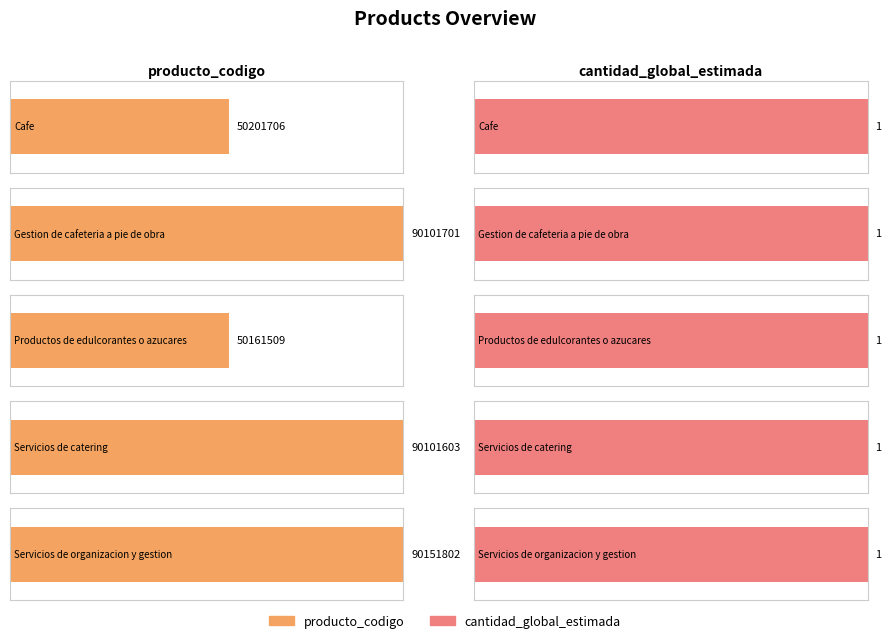

Is the value of cantidad_global_estimada at Cafe greater than the value of producto_codigo at Productos de edulcorantes o azucares?

No